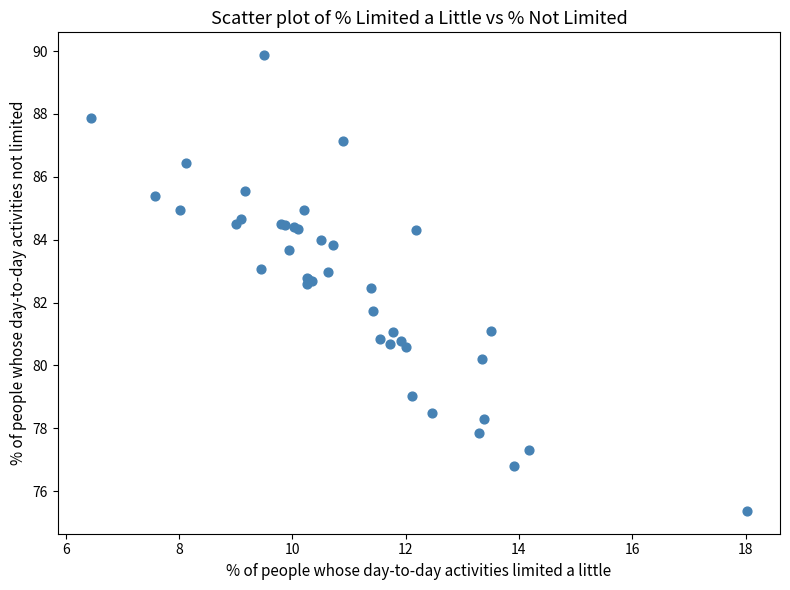

What Y value in the scatter plot is closest to 82?

81.7